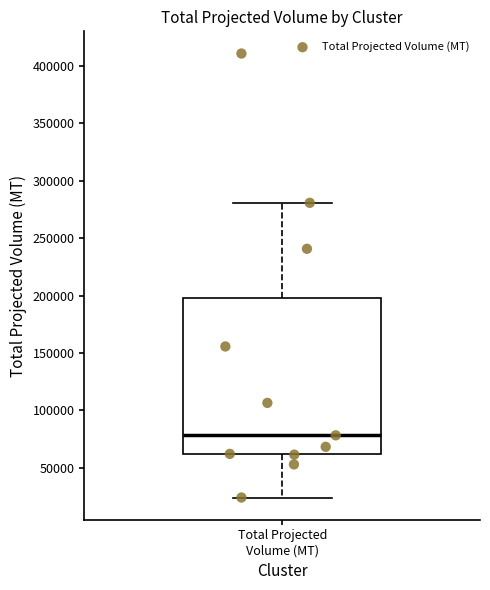

Where is the lower edge of the box for Total Projected Volume (MT) on the y-axis? The values are not printed on the chart, so give them approximately, as read against the axis.

60000